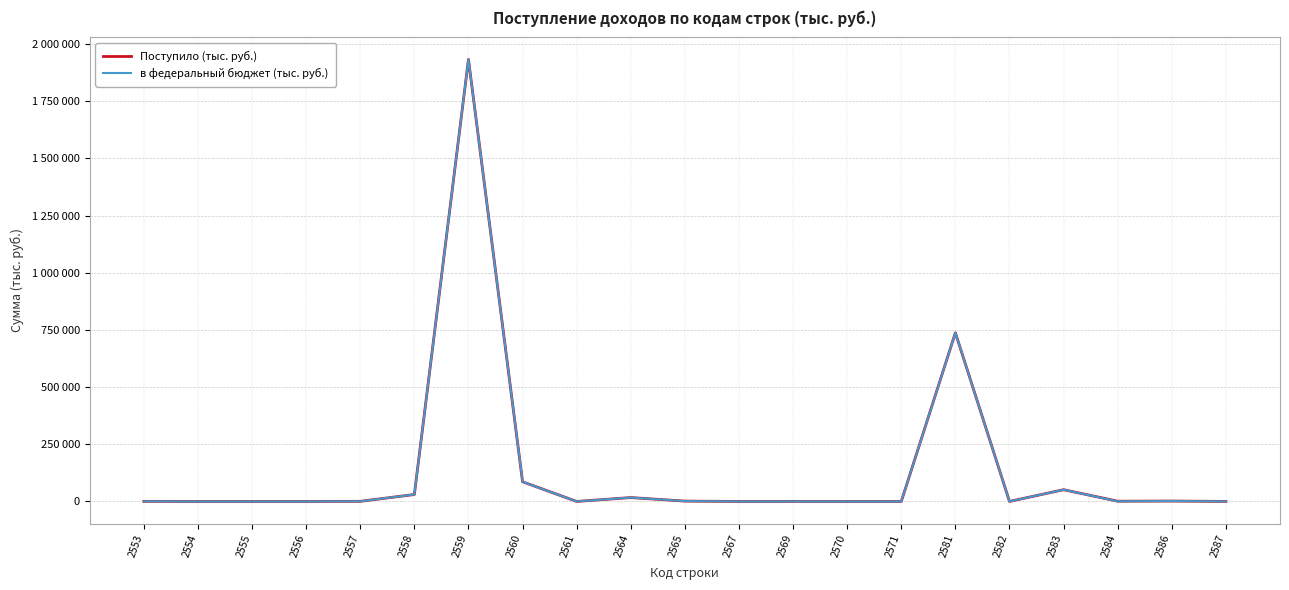

Where is the first local minimum for Поступило (тыс. руб.)?

2554